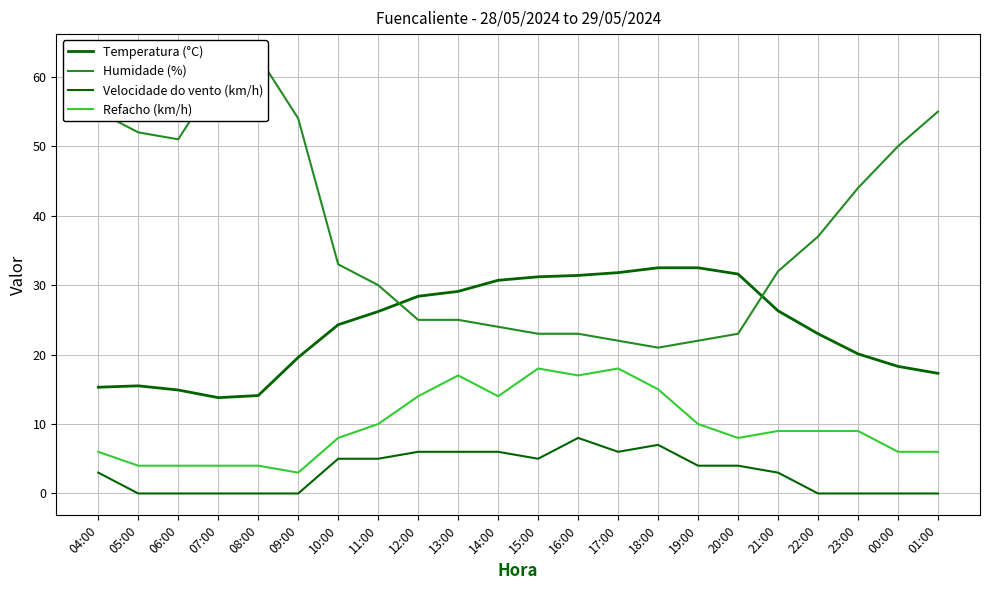

Read the Humidade (%) value at 21:00.

32.0